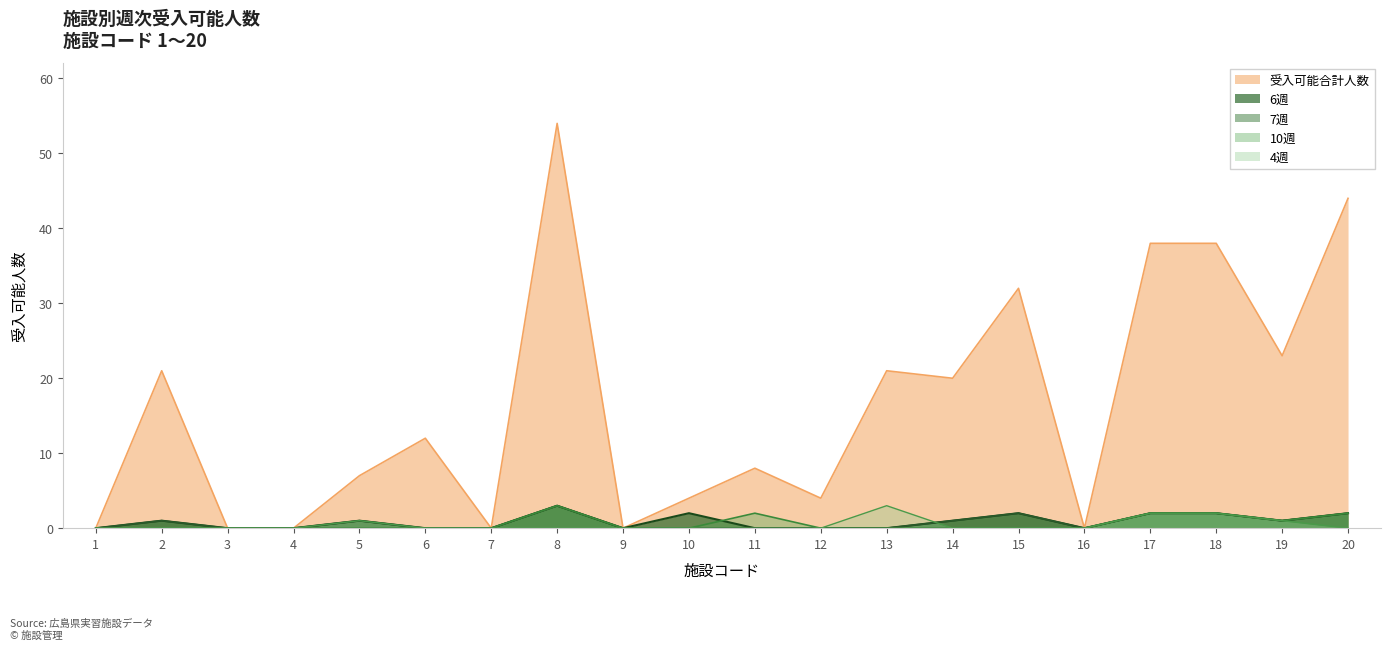

What is the sum of all 10週 values?

12